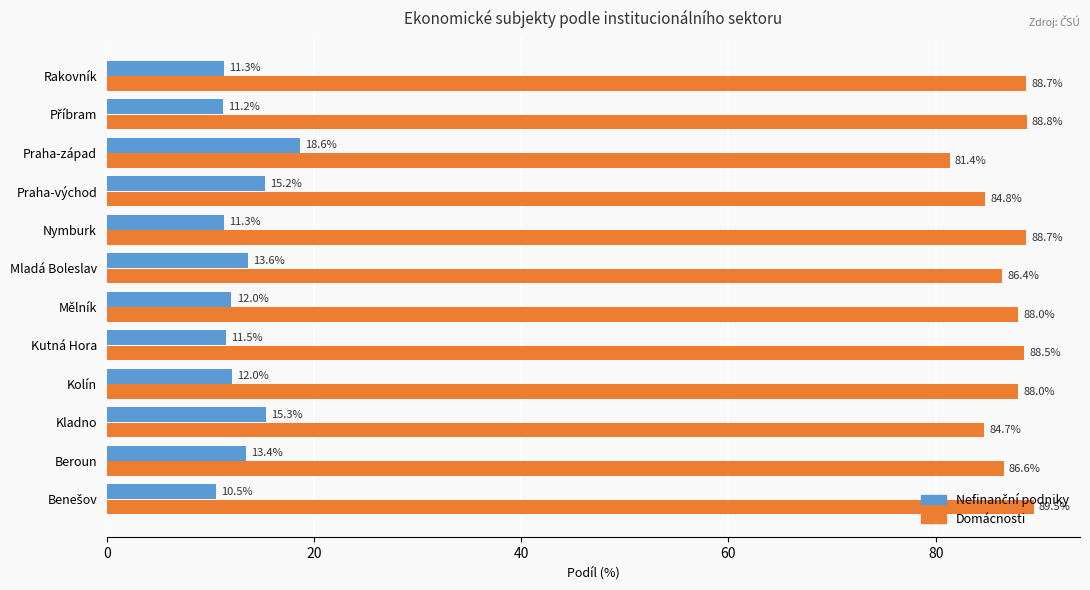

Which category has the lowest value in the Domácnosti series?

Praha-západ